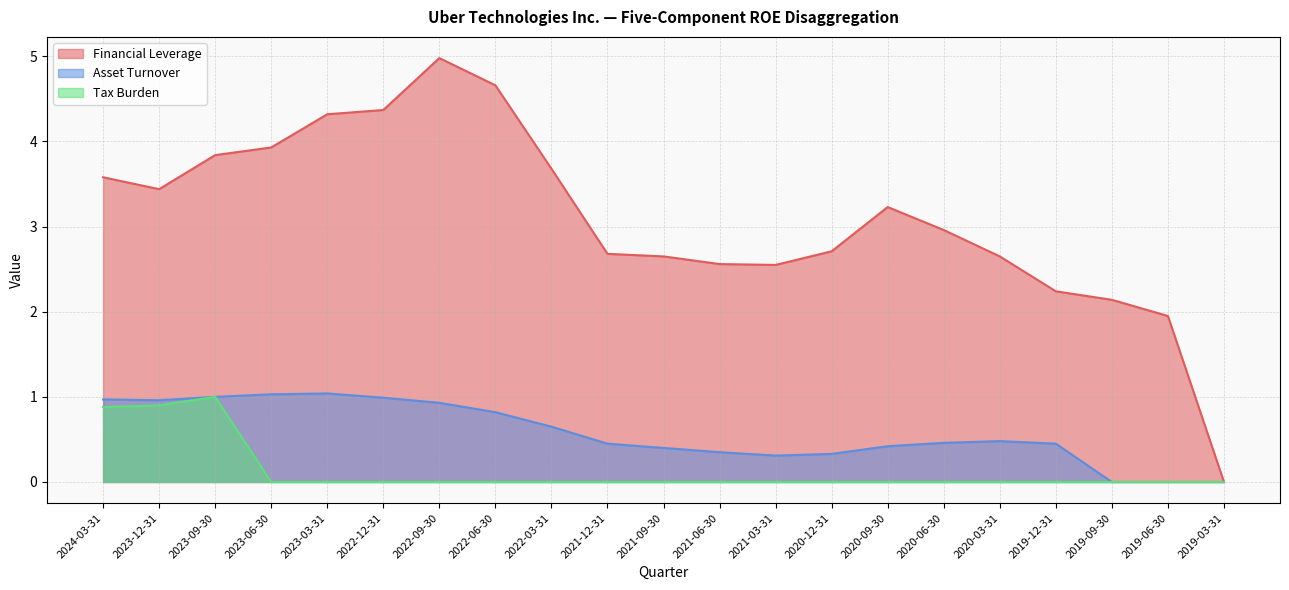

The Tax Burden series shows 0.0 at 2020-03-31. True or false?

True